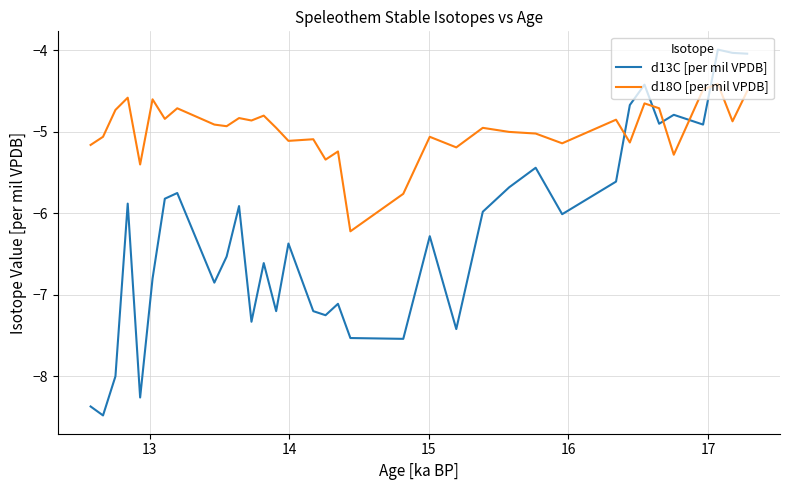

Rank the series by their average value, from lowest to highest.

d13C [per mil VPDB], d18O [per mil VPDB]